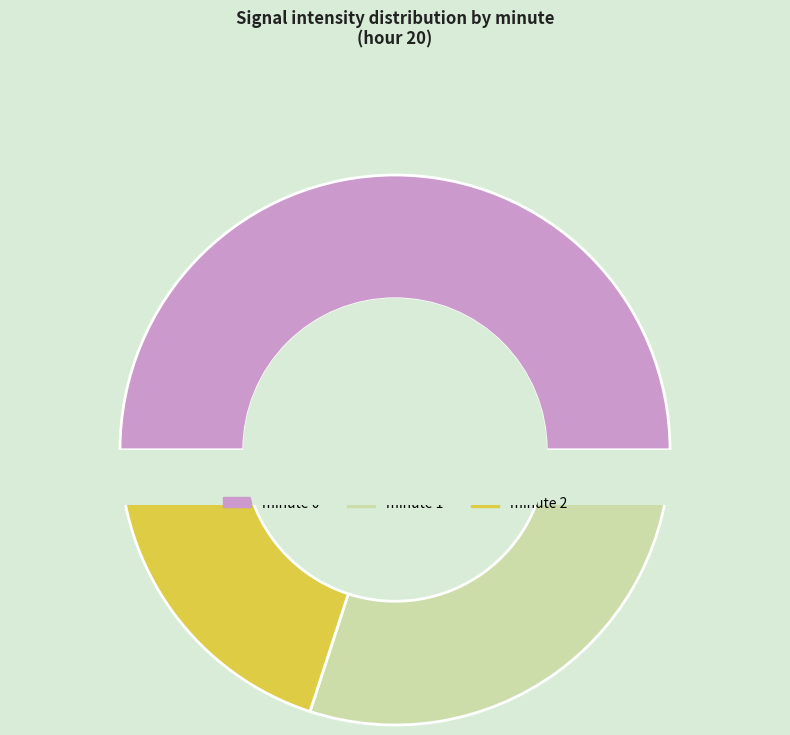

To the nearest percent, what is the average slice percentage?

33%